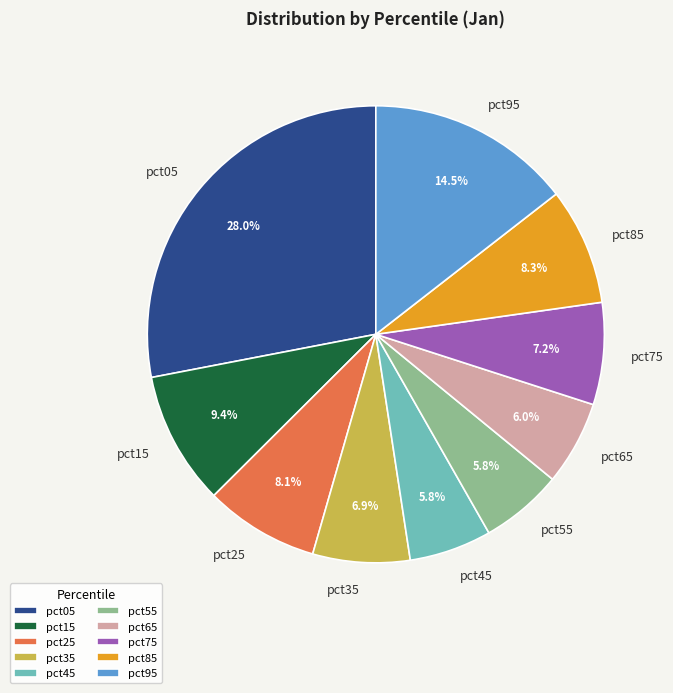

True or false: pct35 accounts for 7% of the total.

True